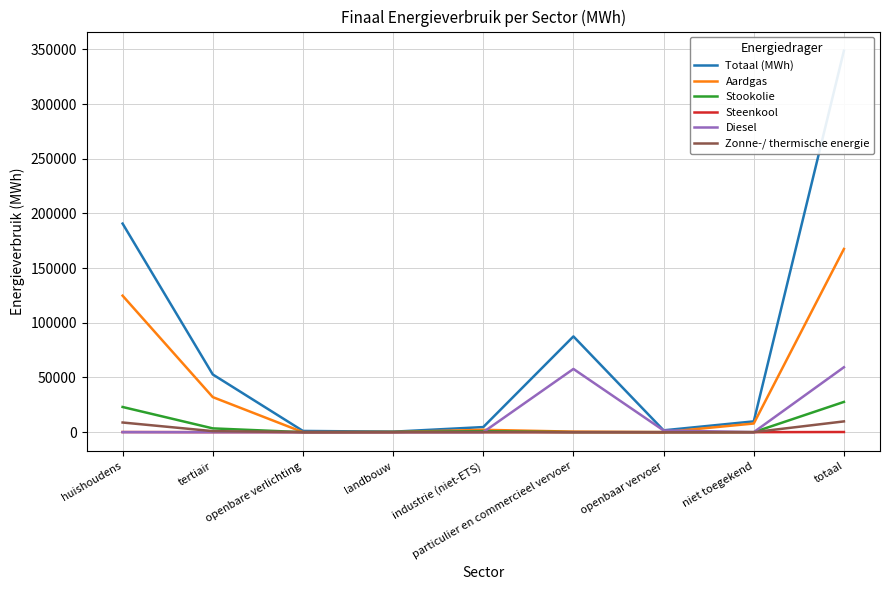

Reading right to left, transcribe all the data shown in this chart.

Totaal (MWh): totaal=348831.4	niet toegekend=9869.9	openbaar vervoer=1691.4	particulier en commercieel vervoer=87550.1	industrie (niet-ETS)=4664.9	landbouw=439.9	openbare verlichting=1129.2	tertiair=52780.6	huishoudens=190705.4
Aardgas: totaal=167495.8	niet toegekend=7914.9	openbaar vervoer=0.0	particulier en commercieel vervoer=489.0	industrie (niet-ETS)=2155.3	landbouw=86.0	openbare verlichting=0.0	tertiair=32054.7	huishoudens=124795.8
Stookolie: totaal=27667.1	niet toegekend=0.0	openbaar vervoer=0.0	particulier en commercieel vervoer=0.0	industrie (niet-ETS)=916.2	landbouw=251.8	openbare verlichting=0.0	tertiair=3469.9	huishoudens=23029.2
Steenkool: totaal=151.8	niet toegekend=0.0	openbaar vervoer=0.0	particulier en commercieel vervoer=0.0	industrie (niet-ETS)=0.3	landbouw=20.2	openbare verlichting=0.0	tertiair=0.0	huishoudens=131.2
Diesel: totaal=59380.9	niet toegekend=0.0	openbaar vervoer=1575.8	particulier en commercieel vervoer=57805.1	industrie (niet-ETS)=0.0	landbouw=0.0	openbare verlichting=0.0	tertiair=0.0	huishoudens=0.0
Zonne-/ thermische energie: totaal=9847.7	niet toegekend=0.0	openbaar vervoer=0.0	particulier en commercieel vervoer=0.0	industrie (niet-ETS)=58.7	landbouw=0.0	openbare verlichting=0.0	tertiair=953.2	huishoudens=8835.8